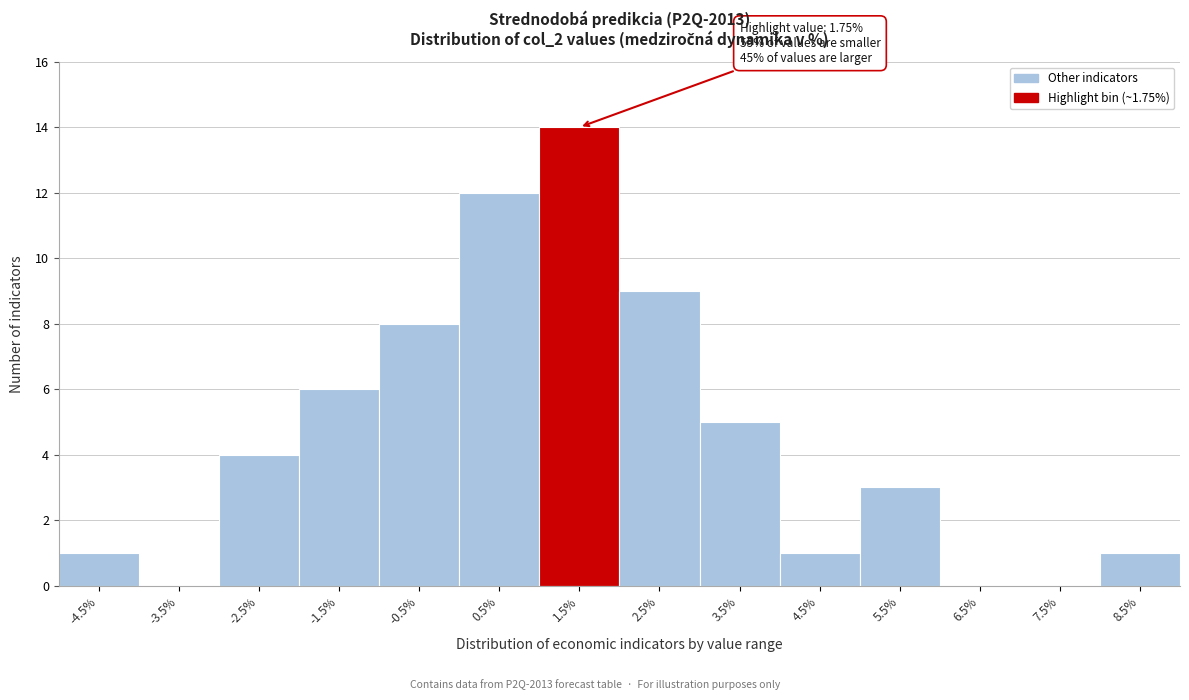

Reading right to left, list all the values displayed in this chart.

8.5%=1	7.5%=0	6.5%=0	5.5%=3	4.5%=1	3.5%=5	2.5%=9	1.5%=14	0.5%=12	-0.5%=8	-1.5%=6	-2.5%=4	-3.5%=0	-4.5%=1